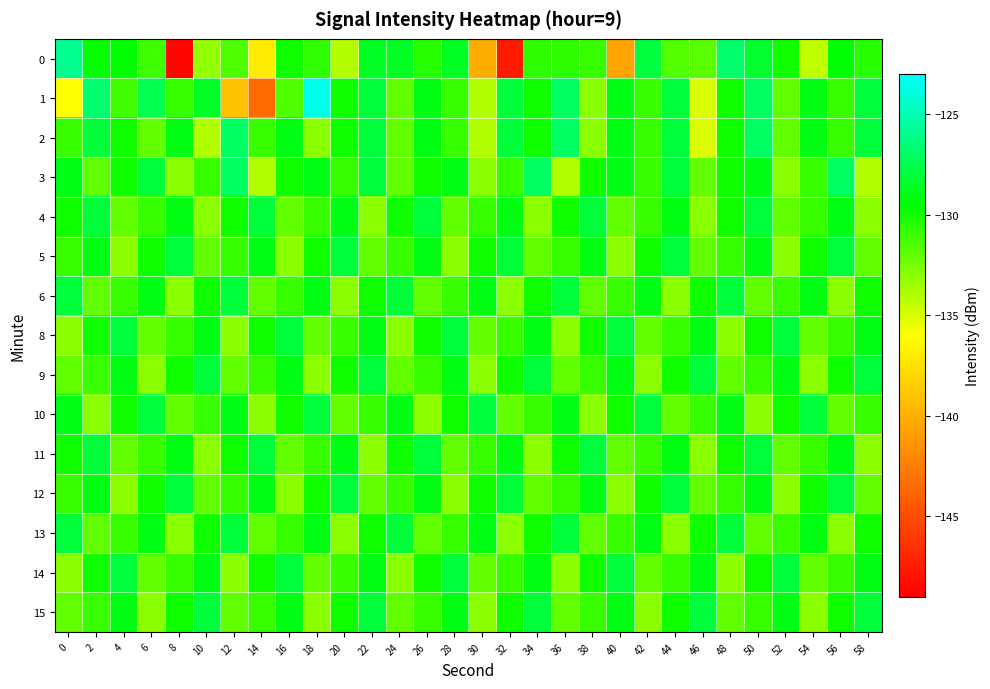

What is the maximum value shown in the chart?

-123.6